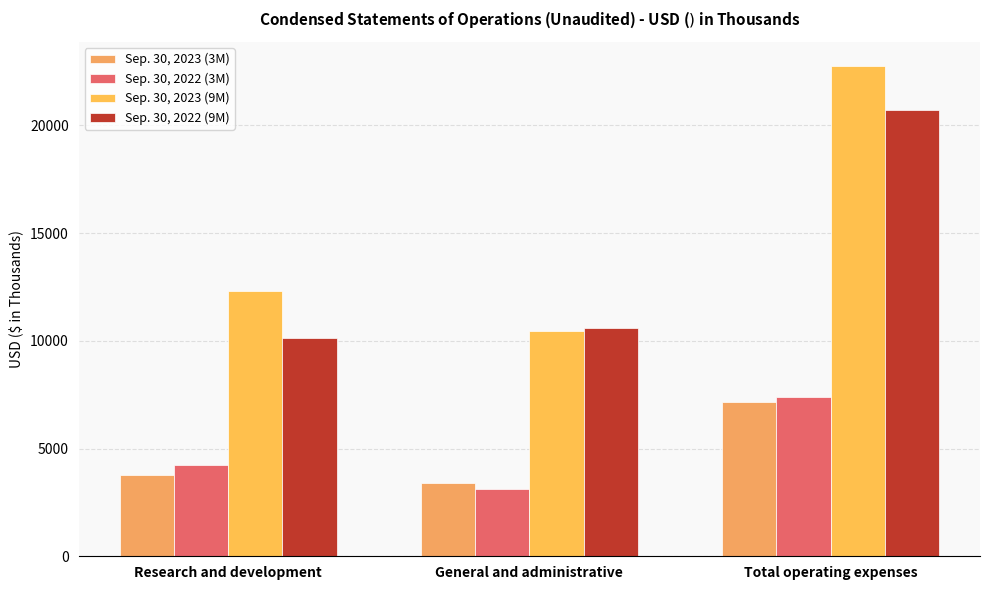

Which series changed the most between General and administrative and Total operating expenses?

Sep. 30, 2023 (9M)